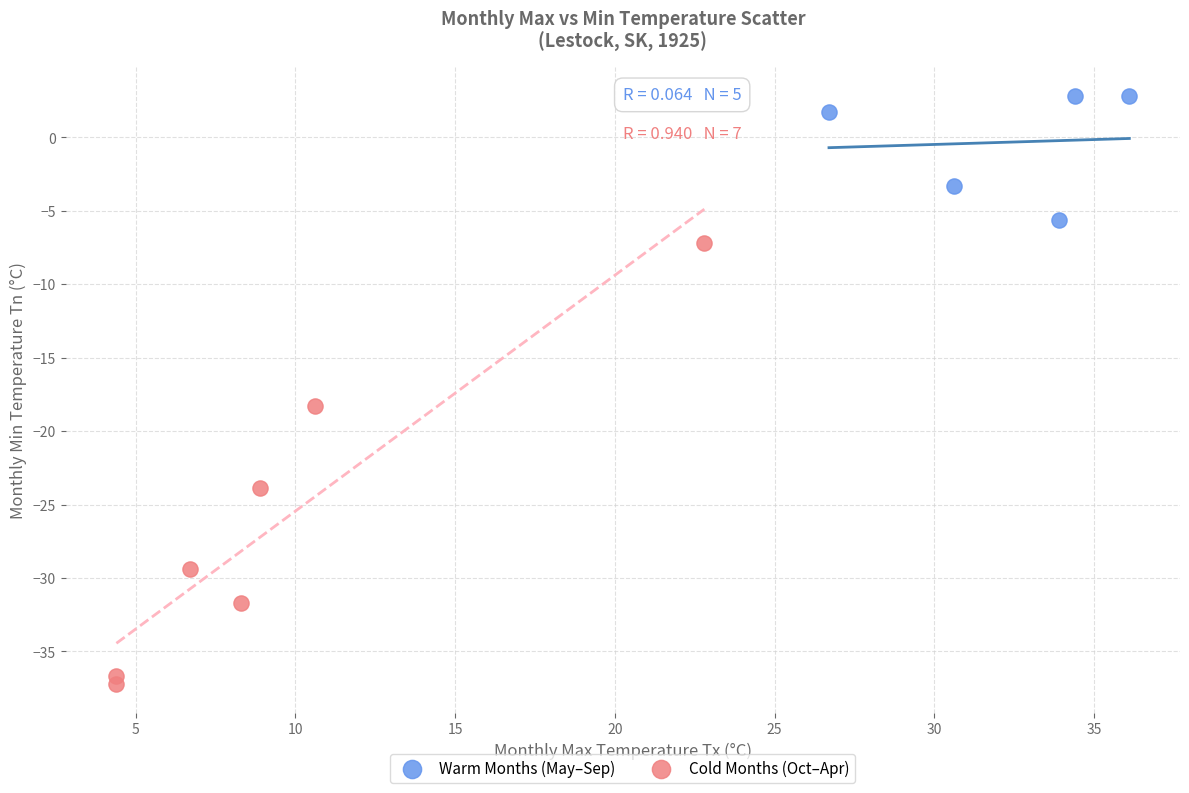

Which series contains the lowest Y value?

Cold Months (Oct–Apr)